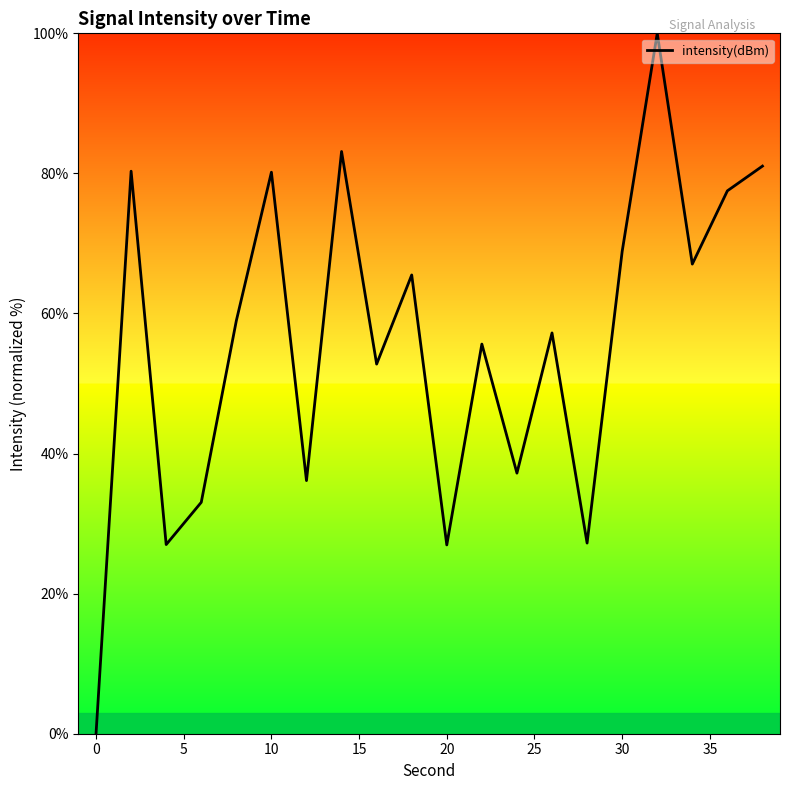

What is the average value?

55.8